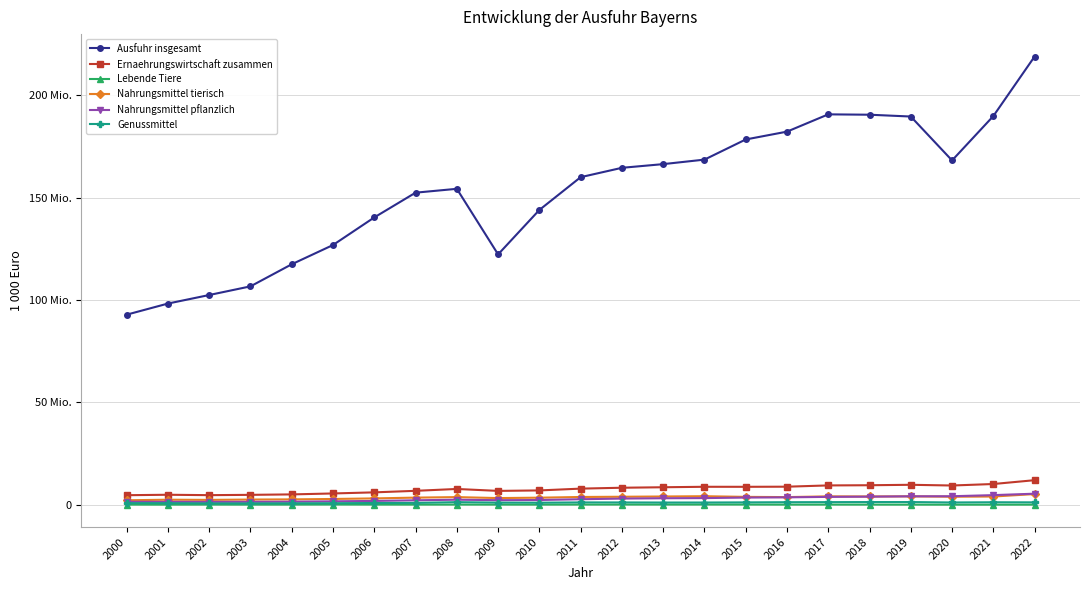

What is the difference between the Lebende Tiere values at 2018 and 2010?

820